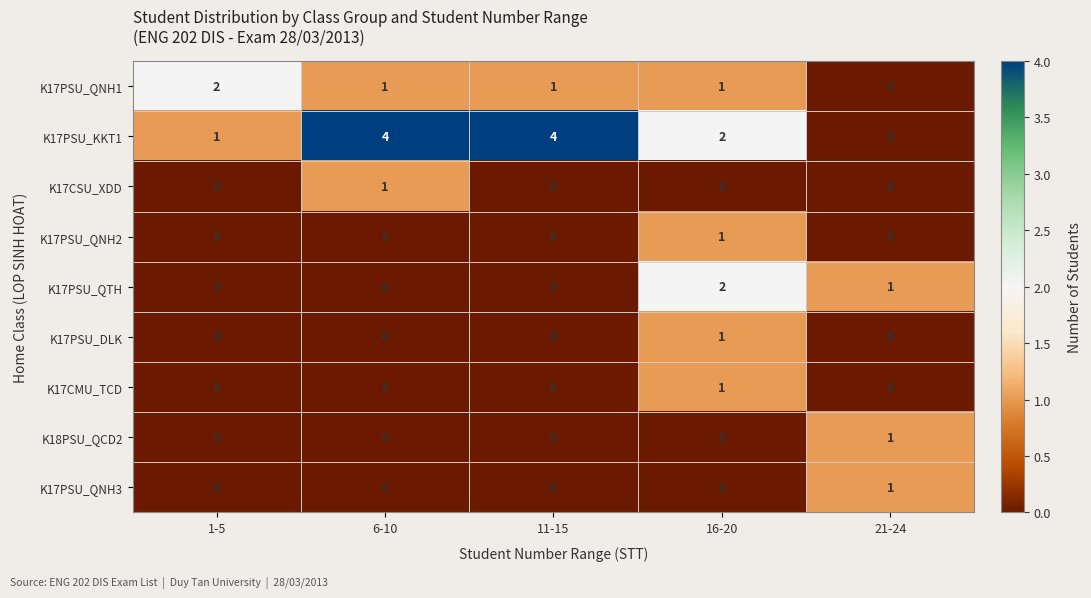

What is the sum of all K17PSU_KKT1 values?

11